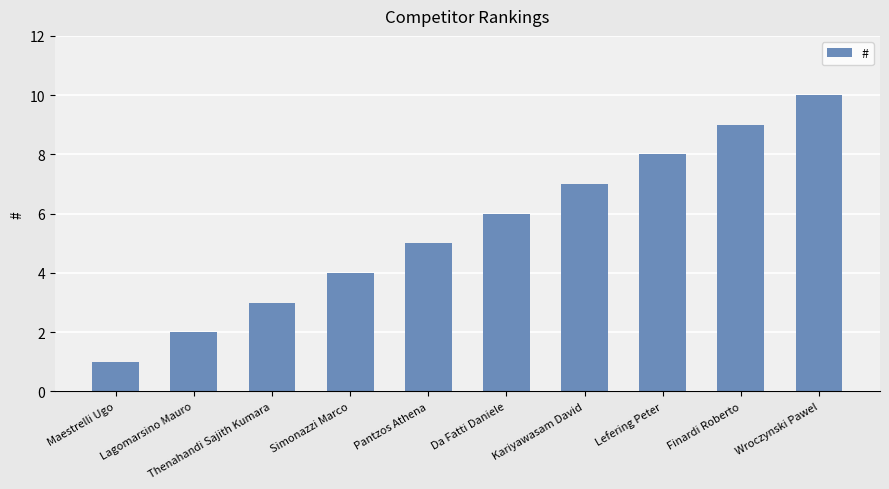

The chart shows a value of 1 at Maestrelli Ugo. True or false?

True